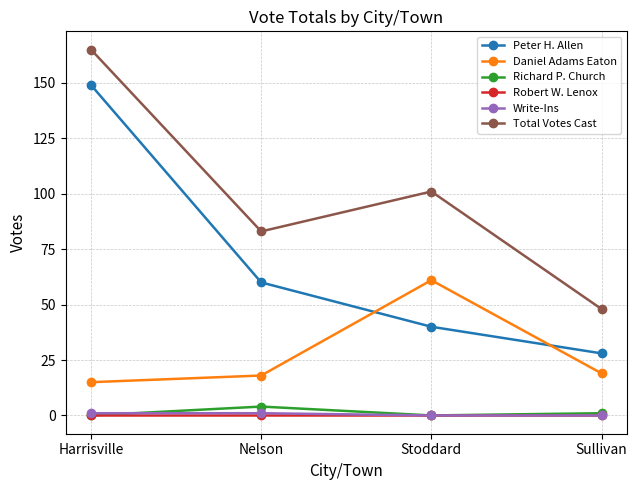

Reading left to right, extract all data points from this chart.

Peter H. Allen: Harrisville=149	Nelson=60	Stoddard=40	Sullivan=28
Daniel Adams Eaton: Harrisville=15	Nelson=18	Stoddard=61	Sullivan=19
Richard P. Church: Harrisville=0	Nelson=4	Stoddard=0	Sullivan=1
Robert W. Lenox: Harrisville=0	Nelson=0	Stoddard=0	Sullivan=0
Write-Ins: Harrisville=1	Nelson=1	Stoddard=0	Sullivan=0
Total Votes Cast: Harrisville=165	Nelson=83	Stoddard=101	Sullivan=48